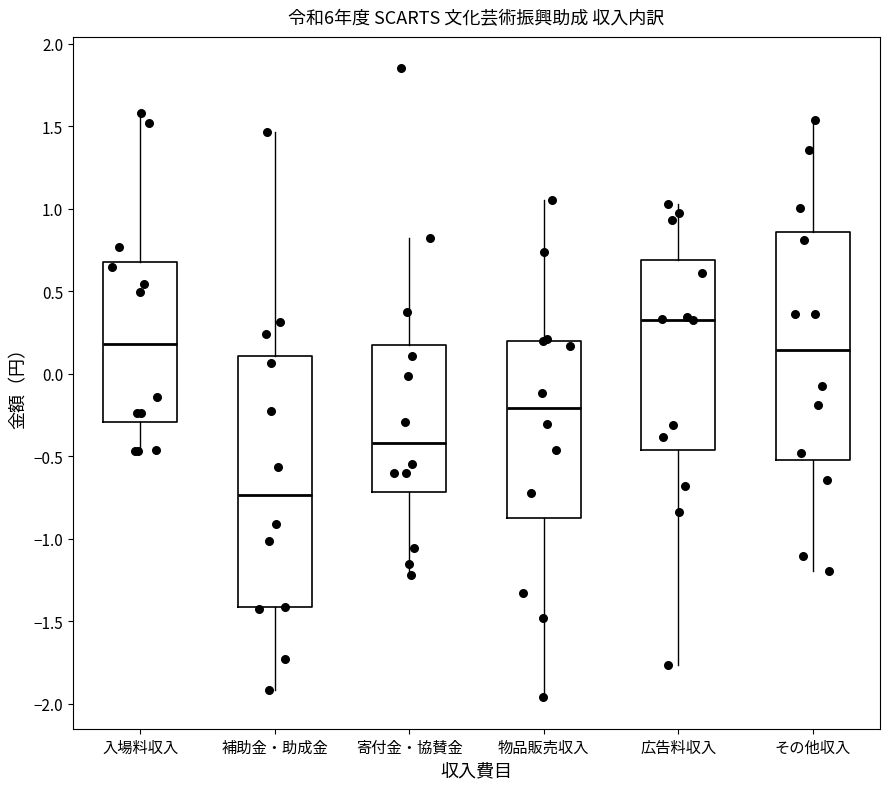

Which box is the tallest, from its lower edge to its upper edge?

補助金・助成金